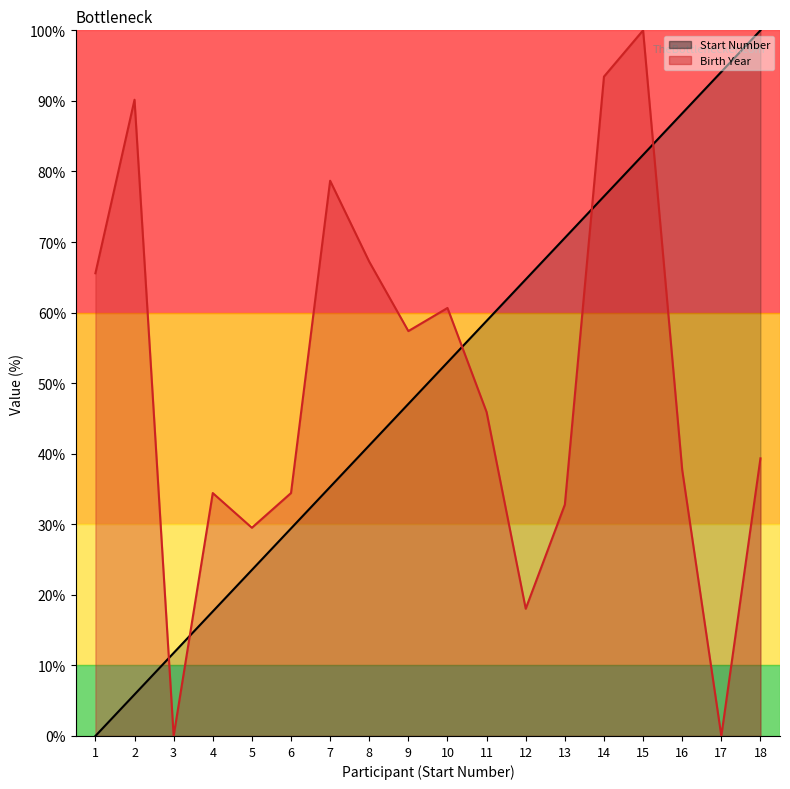

Does the chart have visible grid lines?

No